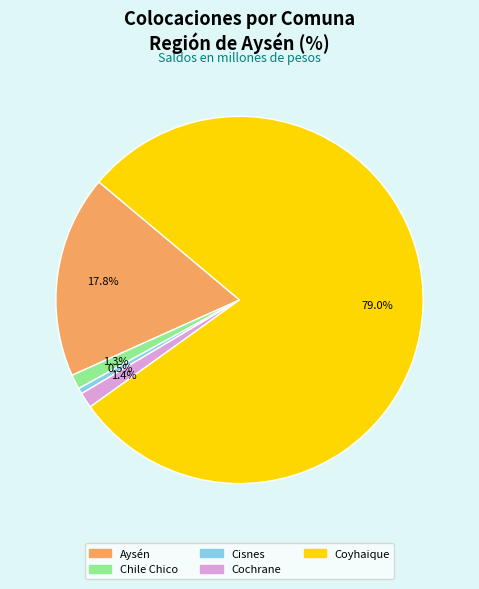

What is the total percentage of Cochrane and Cisnes?

1.9%